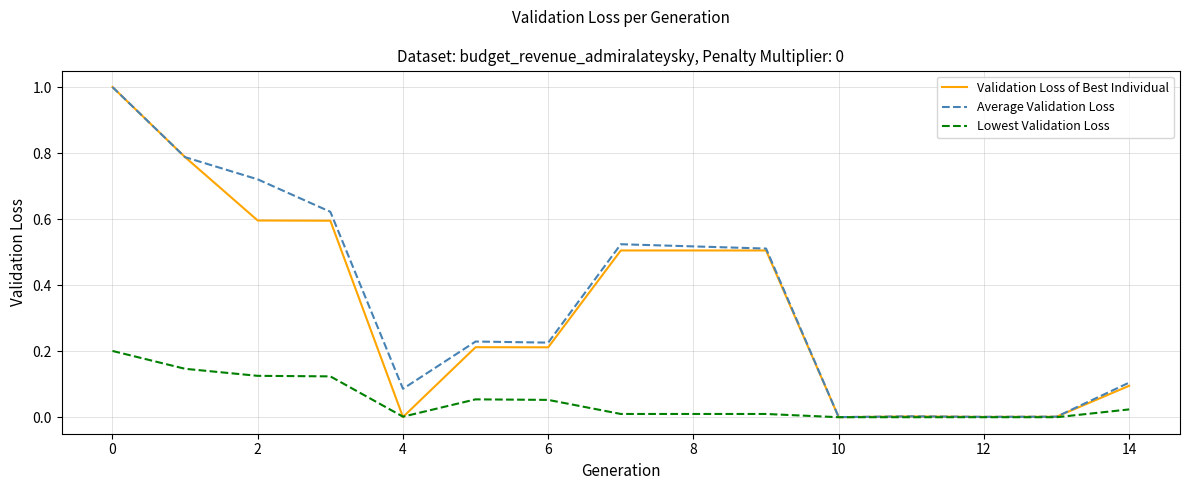

Which series has the widest spread of values?

Validation Loss of Best Individual